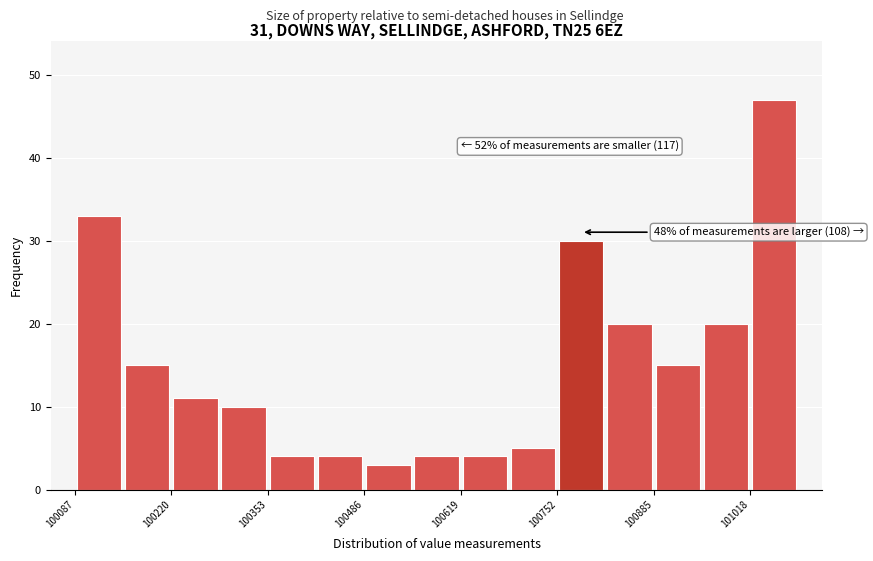

Around what value on the x-axis is the tallest bar? Give the approximate position of its centre, as read against the axis.

101060